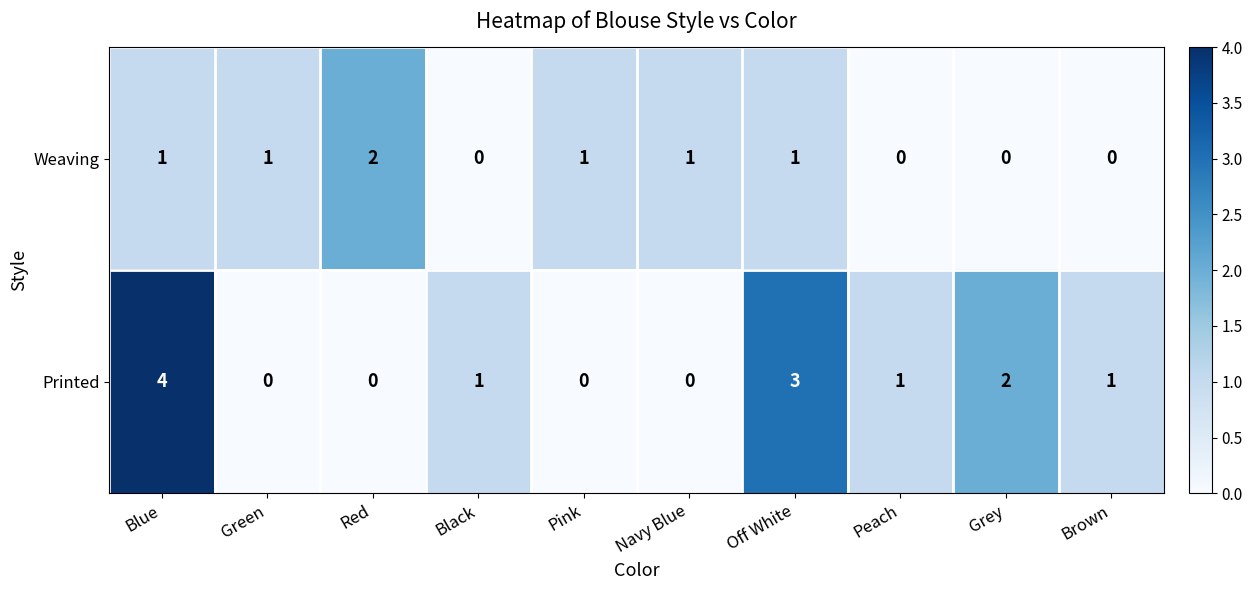

At how many categories does at least one series exceed 0?

10